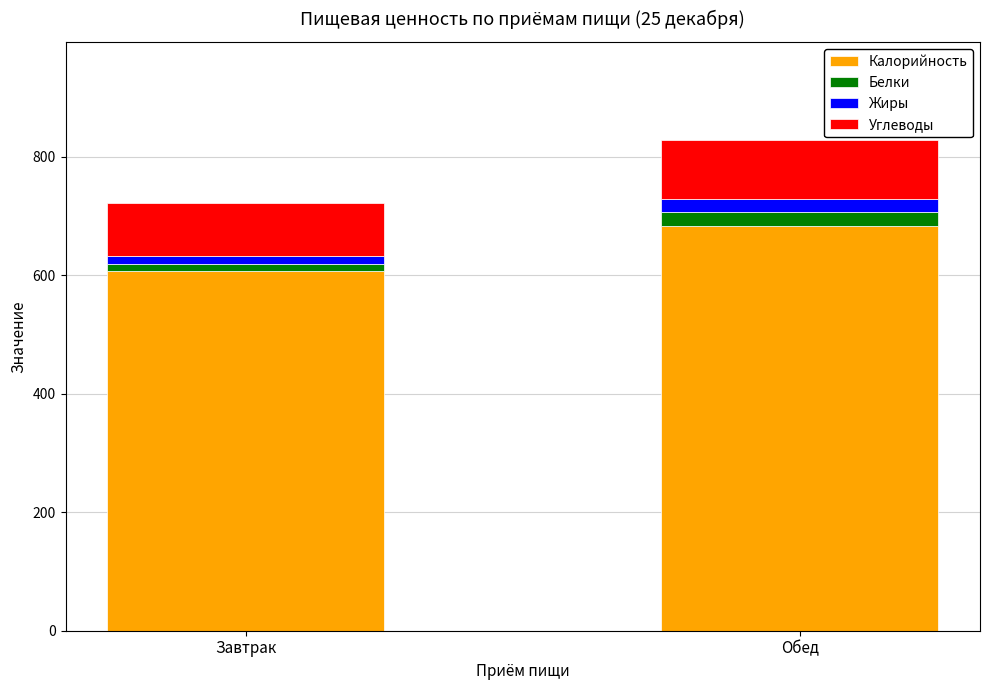

Which category has the highest value in the Калорийность series?

Обед